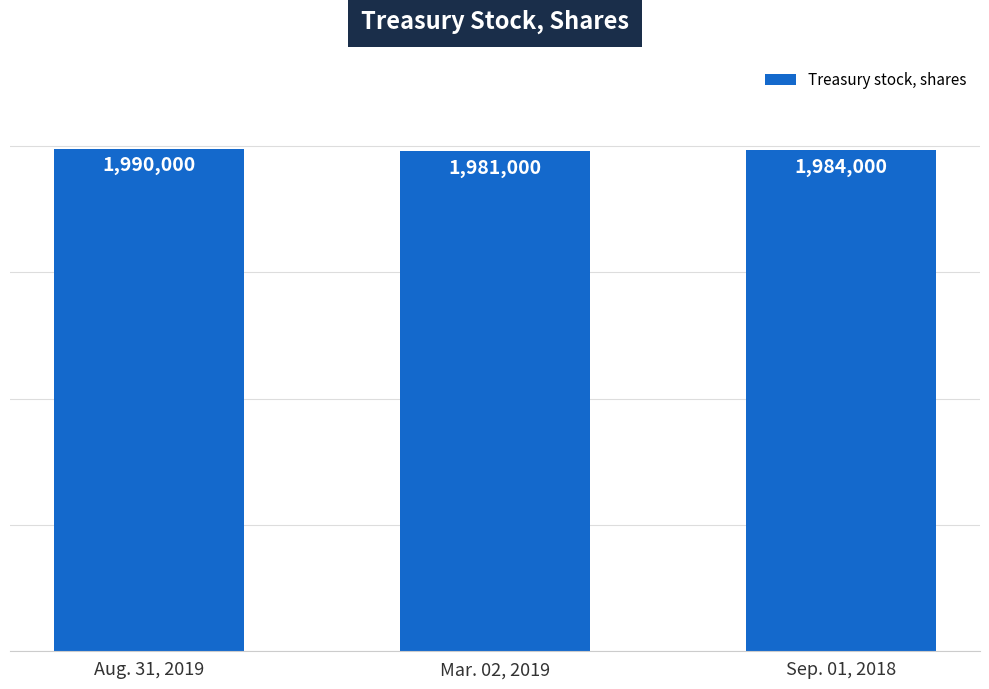

What is the label of the 1st bar from the right?

Sep. 01, 2018